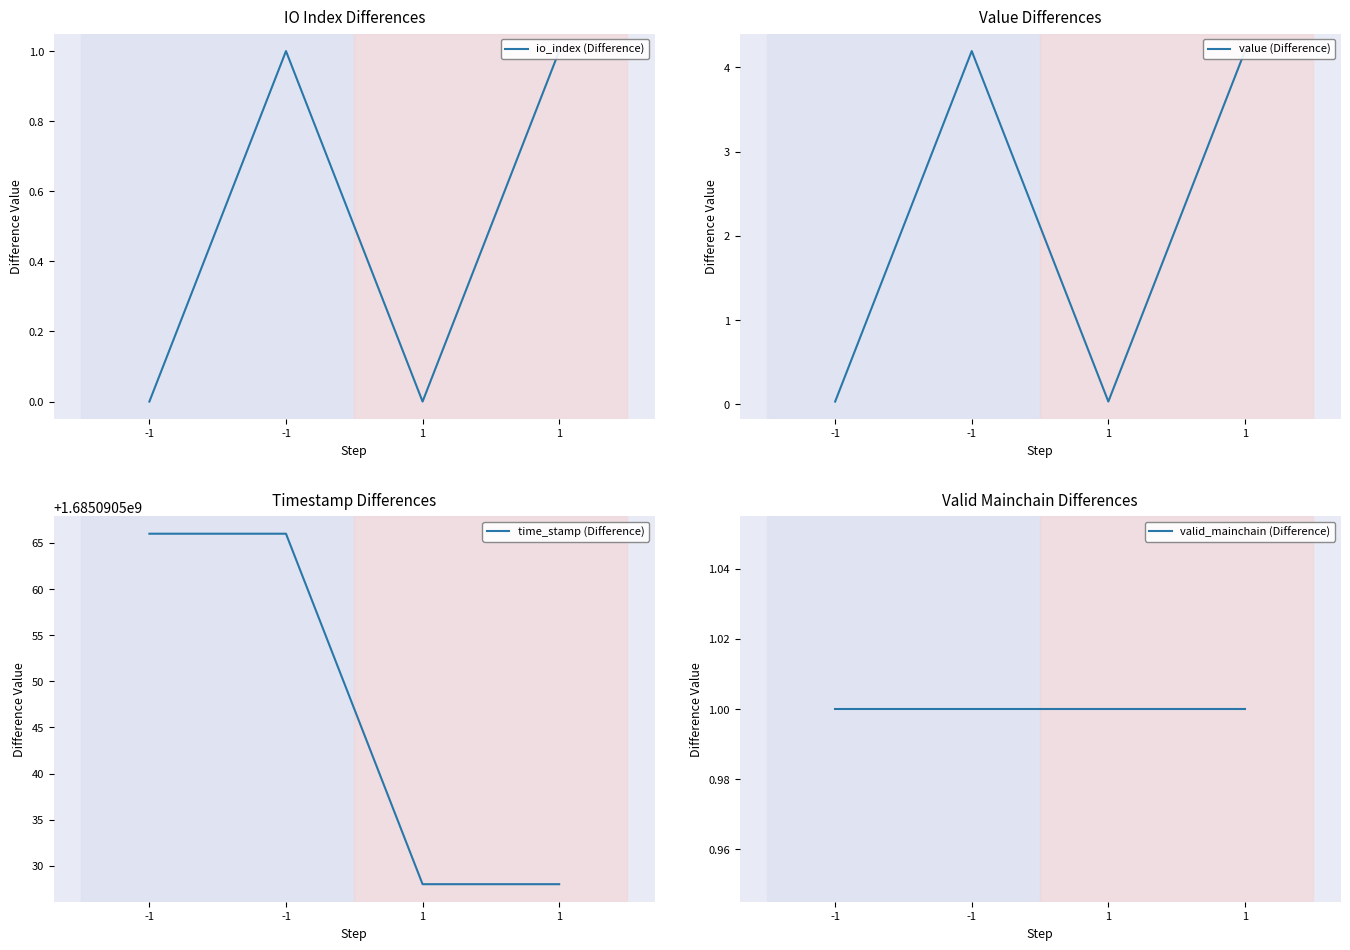

What is the value of the time_stamp (Difference) point at the 1st from the left?

1685090566.0